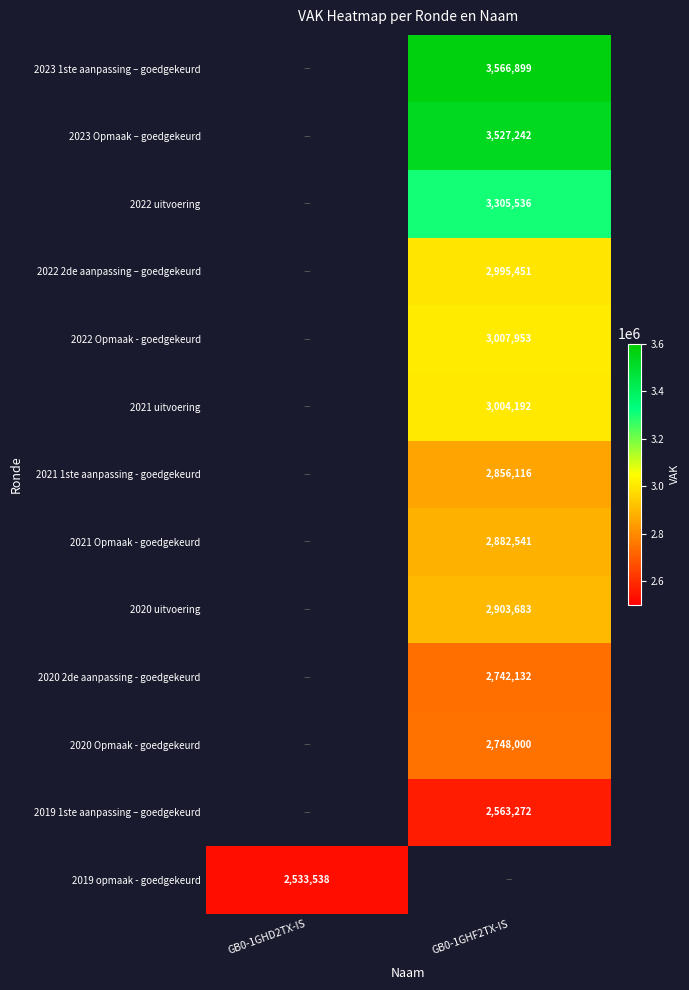

How many series are shown in this chart?

13